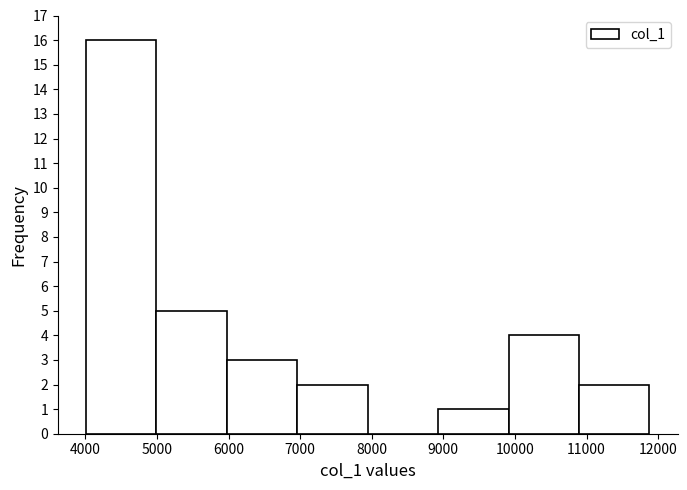

What is the height of the bar covering 7000 to 7900 on the x-axis? Neither the bar edges nor the heights are printed on the chart, so give them approximately, as read against the axes.

2